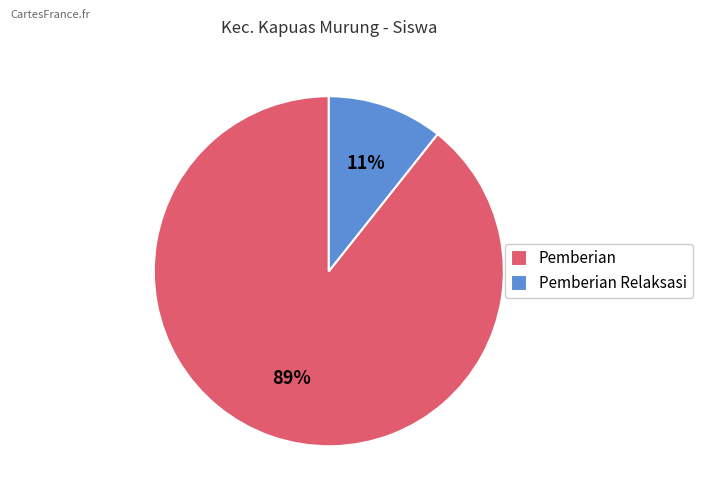

Is Pemberian the majority of the pie?

Yes